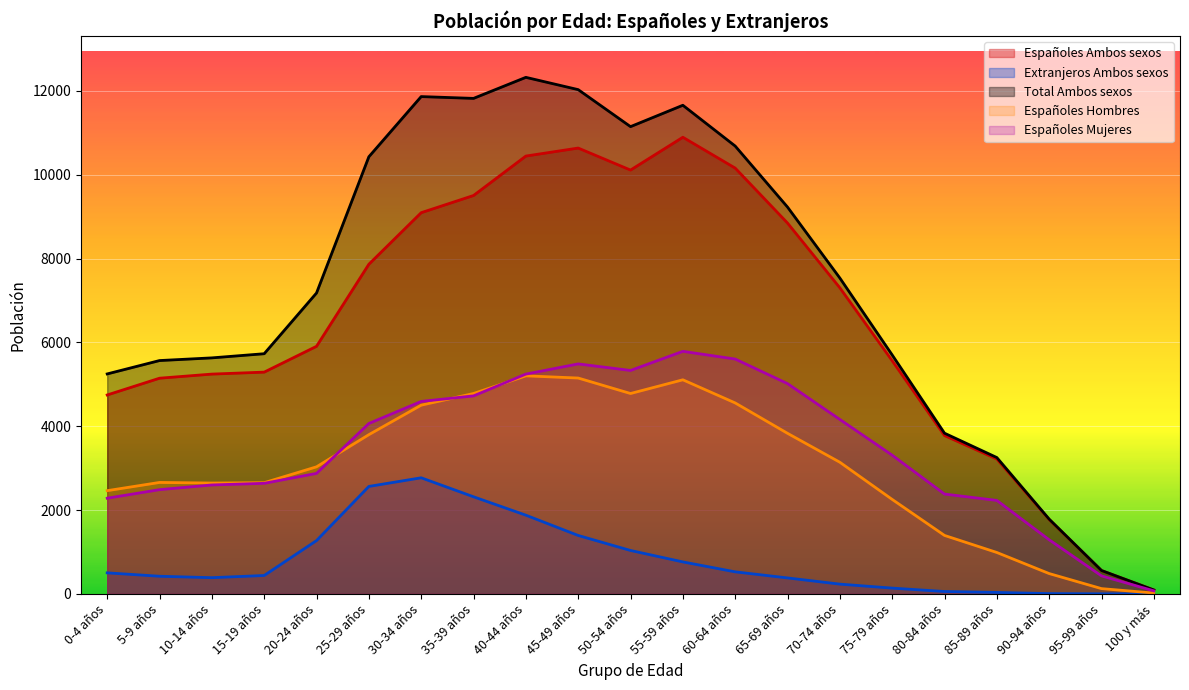

In Españoles Hombres, how many points are higher than both neighbors (excluding endpoints)?

3